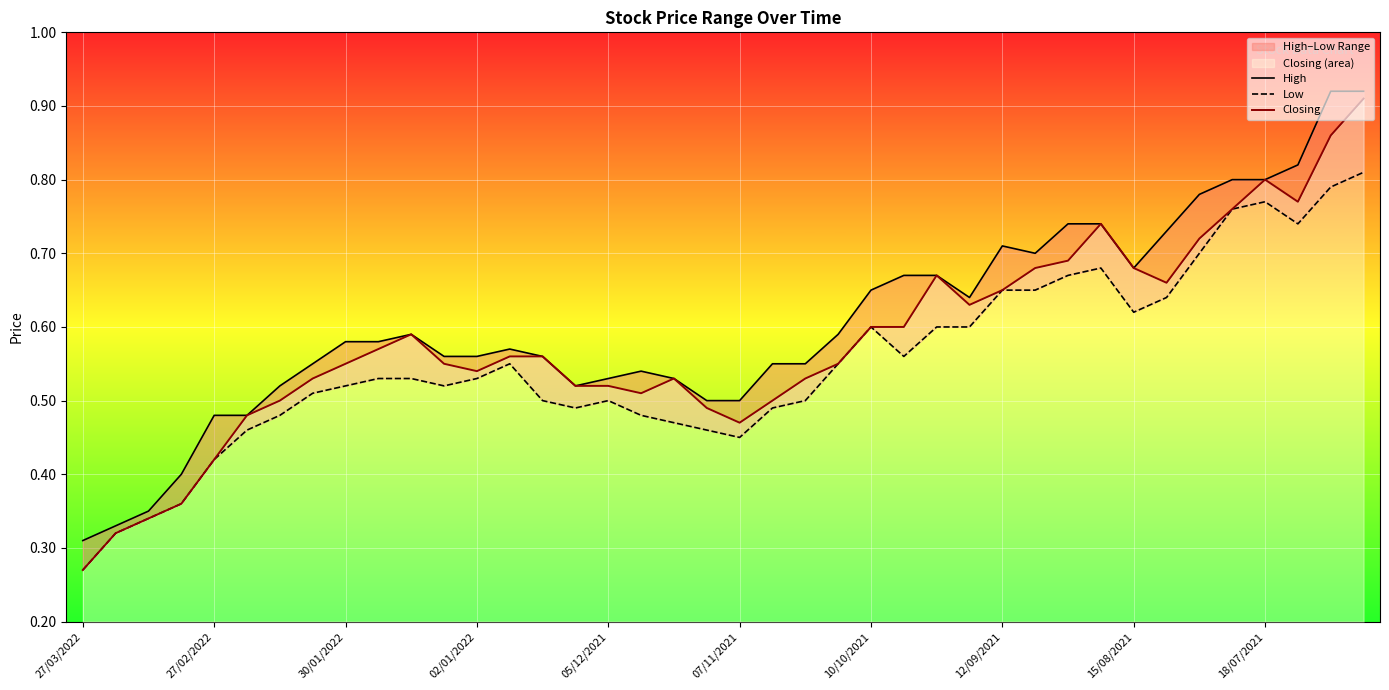

The value of Low at 26 is 0.8. True or false?

False